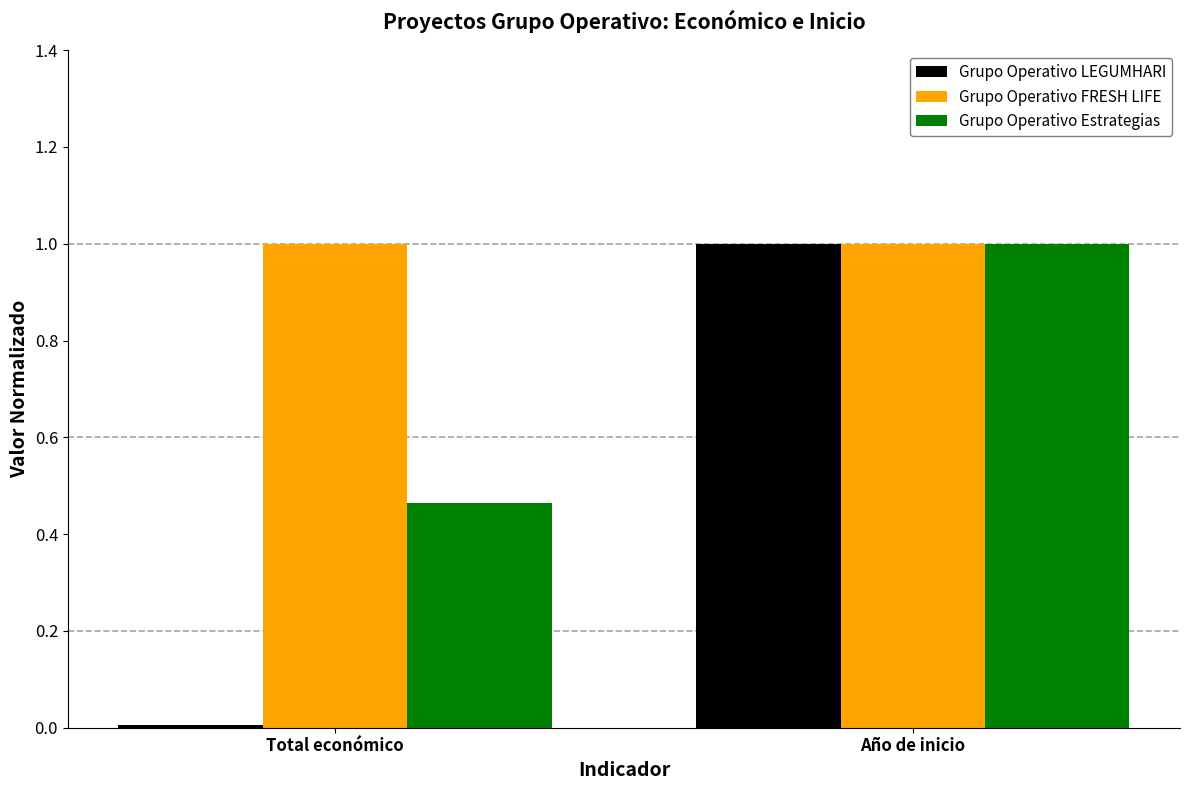

Which series has the largest range (max minus min)?

Grupo Operativo LEGUMHARI